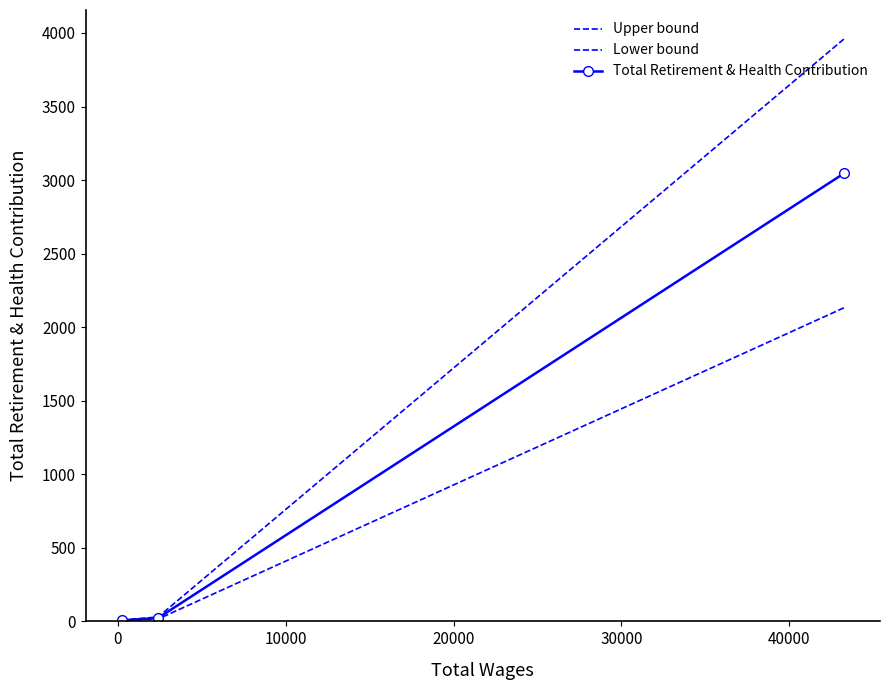

What is the difference between the second highest and minimum values in the Upper bound series?

20.8